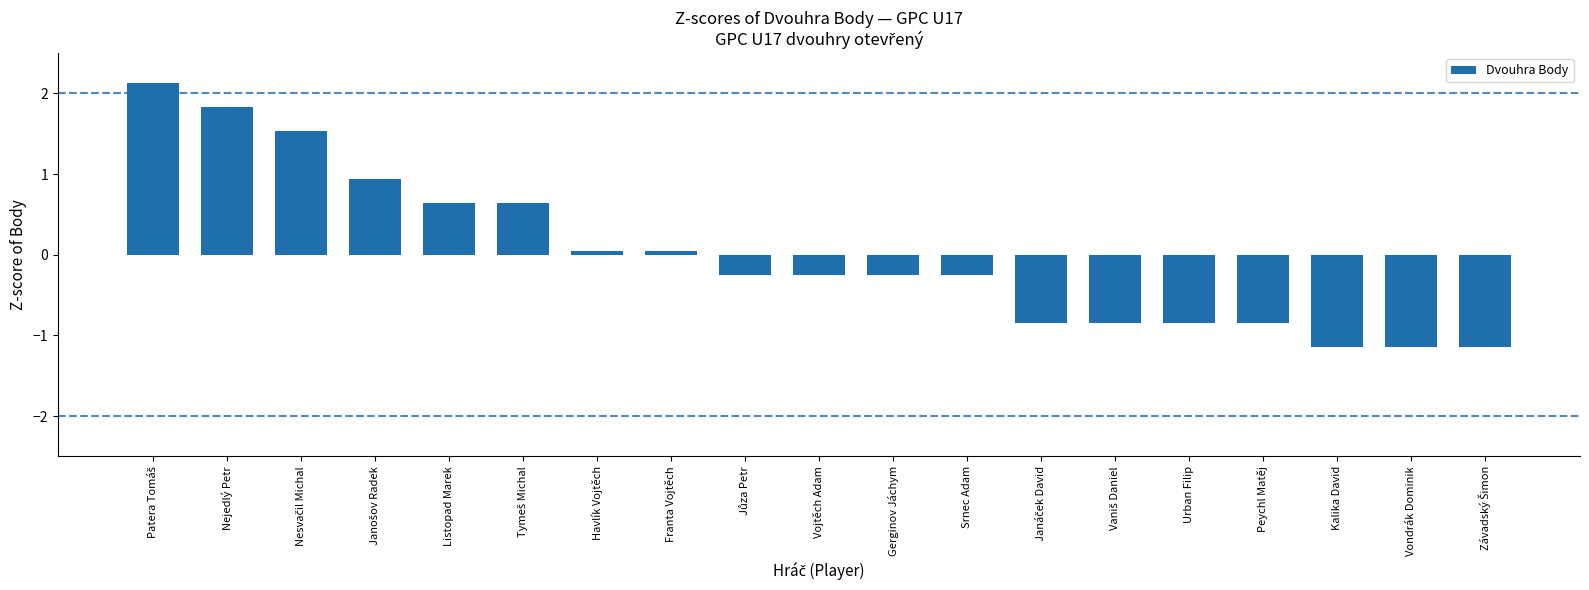

What is the minimum value shown in the chart?

-1.1